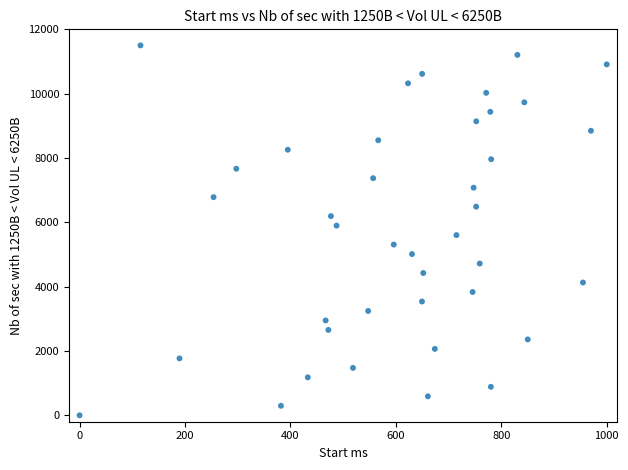

What is the range of Y values (max minus min)?

11500.0